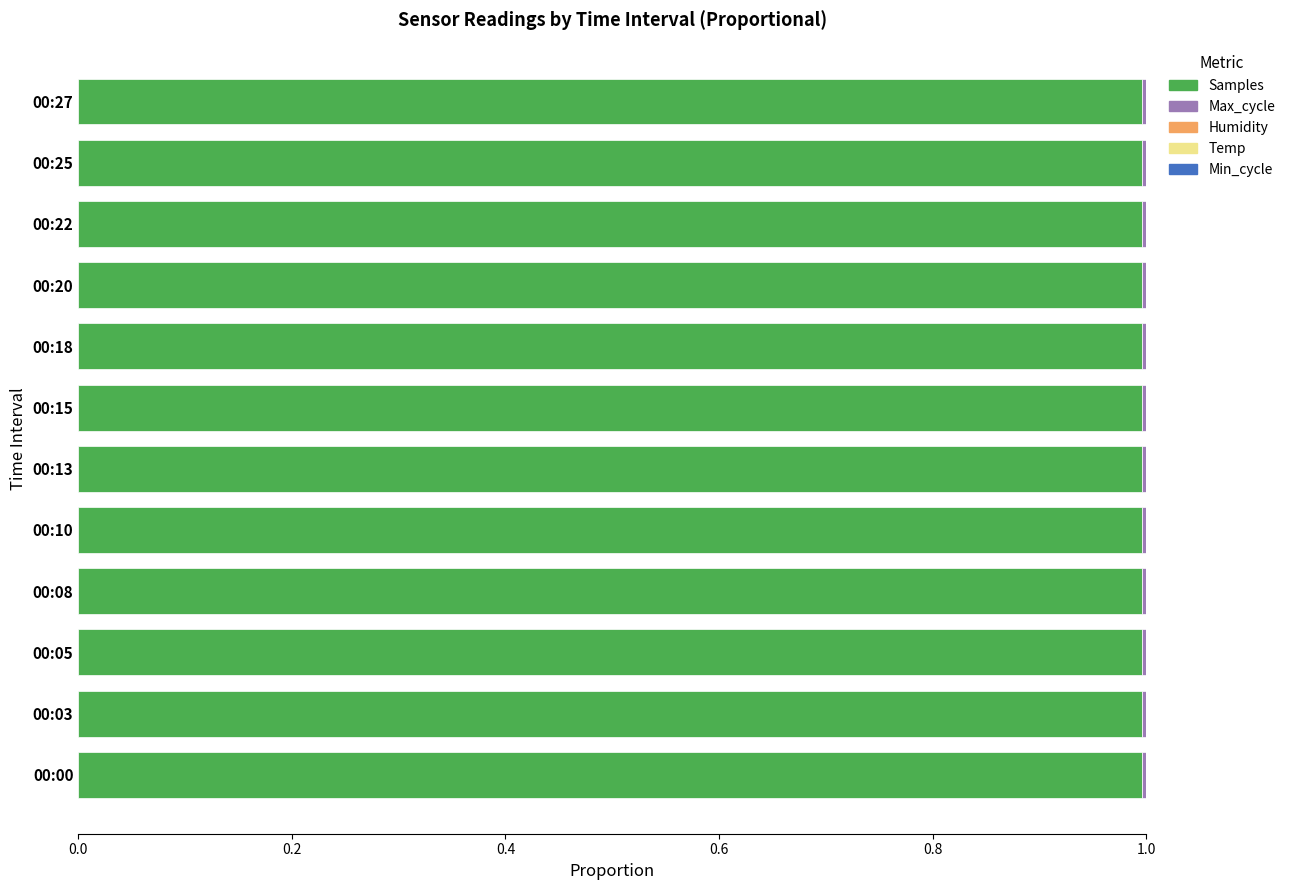

What is the maximum value for Samples?

1.0